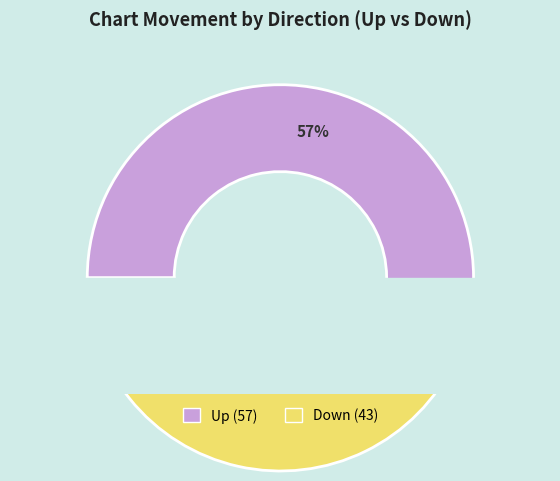

What is the change in value from up to down?

-14